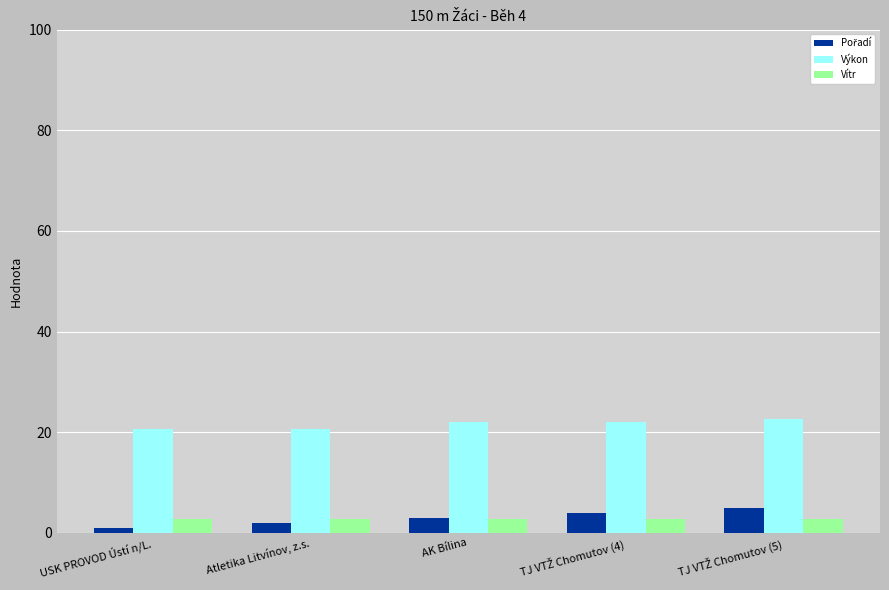

True or false: Výkon has a value of 20.7 at Atletika Litvínov, z.s..

True